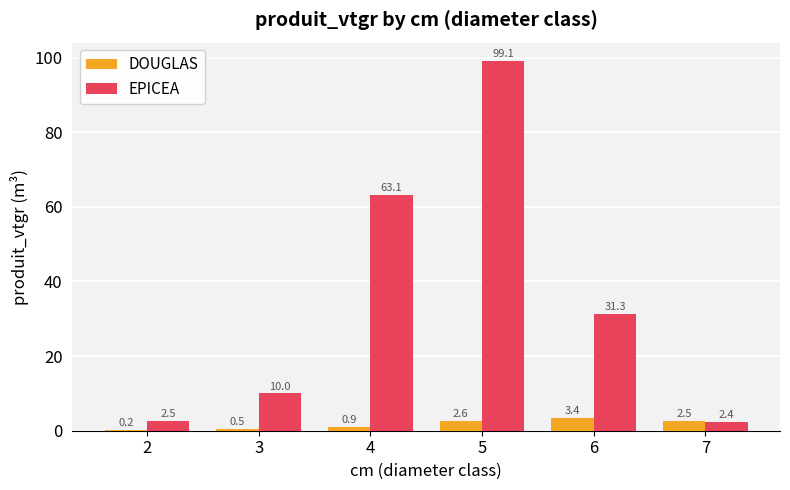

True or false: DOUGLAS has a value of 0.5 at 3.

True